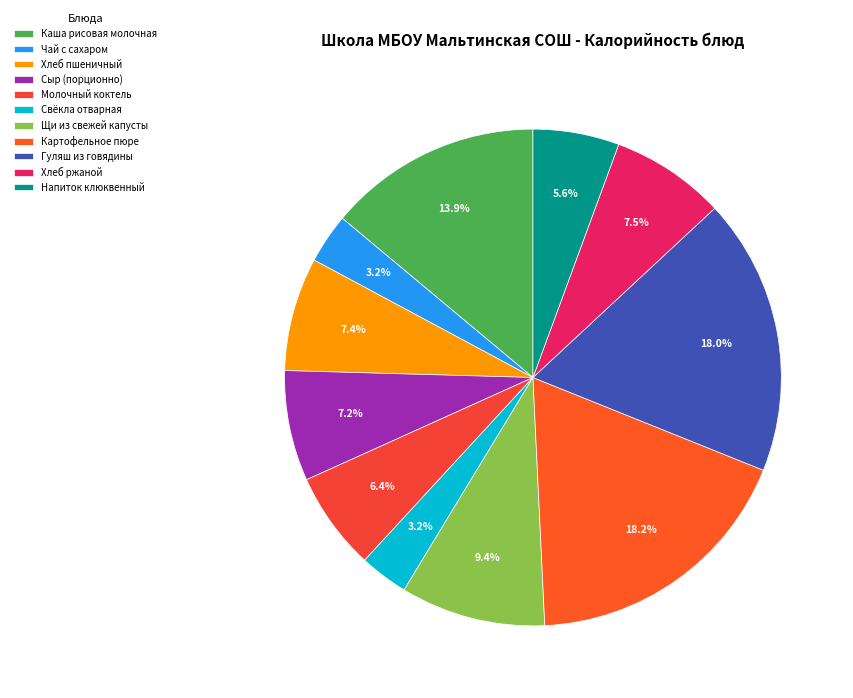

Do Картофельное пюре and Свёкла отварная together represent more than half of the pie?

No